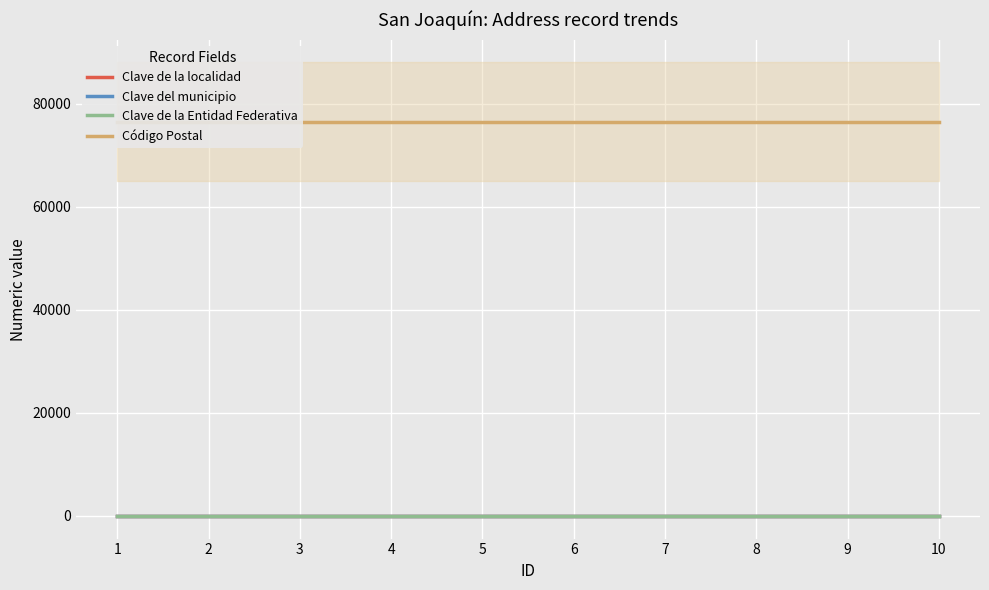

Between 8 and 9, which series saw the biggest shift?

Clave de la localidad